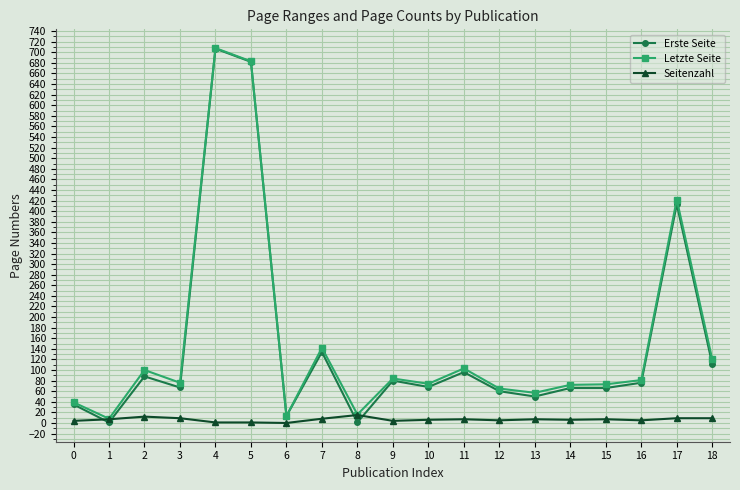

Is the value of Letzte Seite at 15 greater than the value of Seitenzahl at 6?

Yes